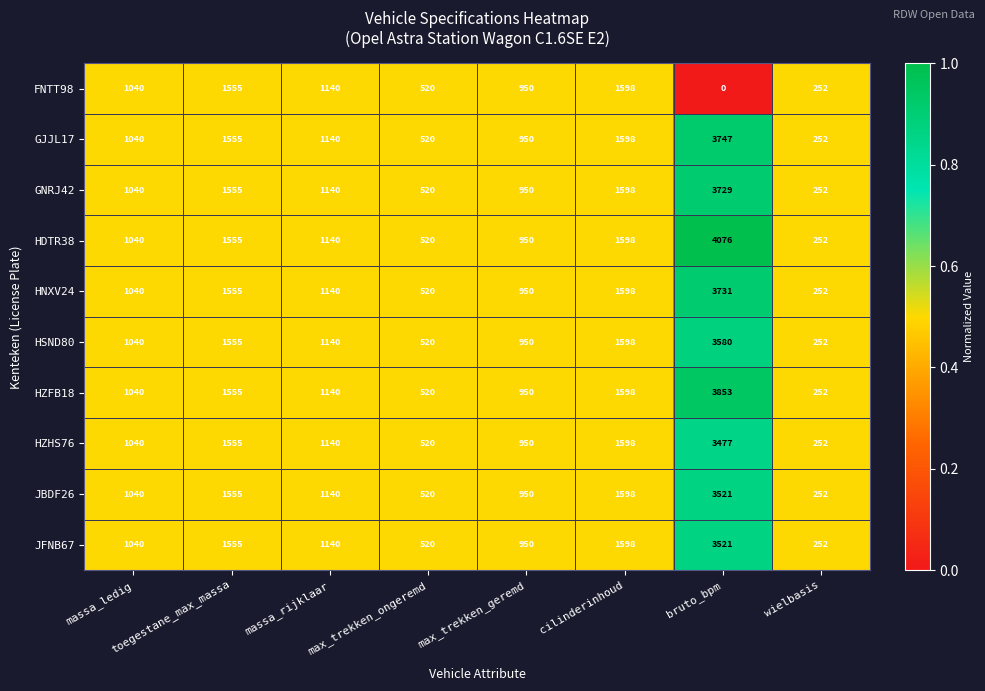

List the labels in order of HSND80 value, smallest first.

wielbasis, max_trekken_ongeremd, max_trekken_geremd, massa_ledig, massa_rijklaar, toegestane_max_massa, cilinderinhoud, bruto_bpm